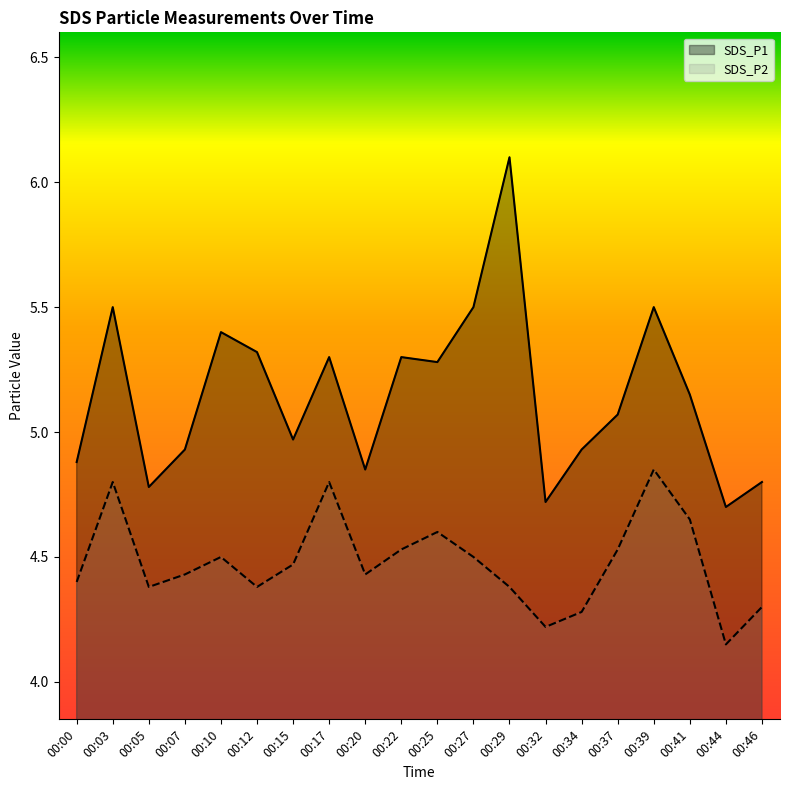

What is the total value across all series at 00:34?

9.2